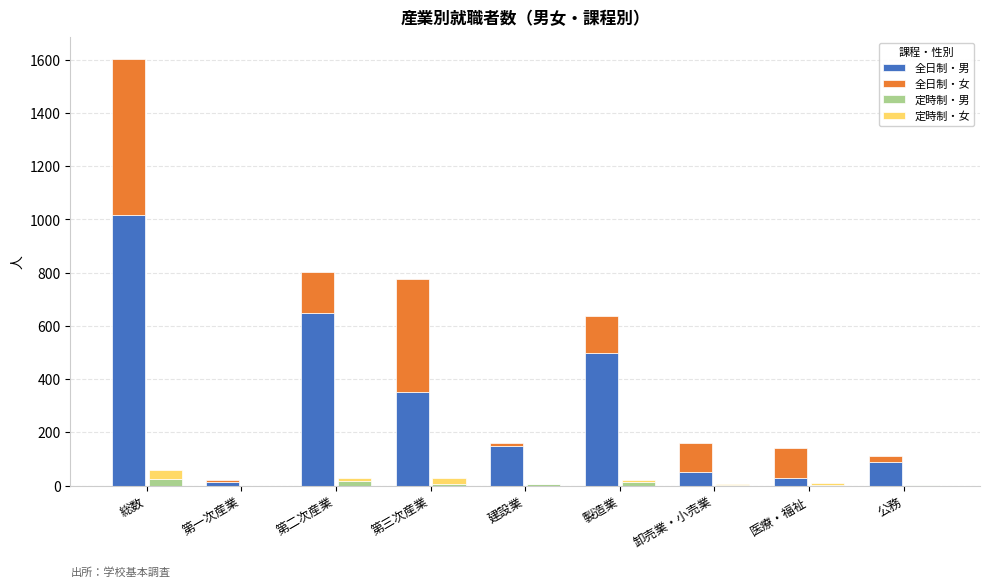

What position from the right is 医療・福祉?

2